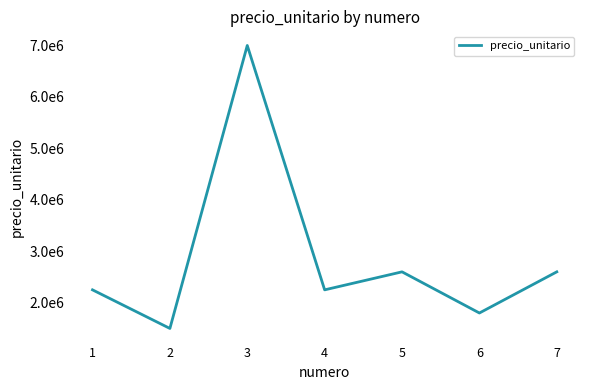

What is the difference between the maximum and minimum values?

5500000